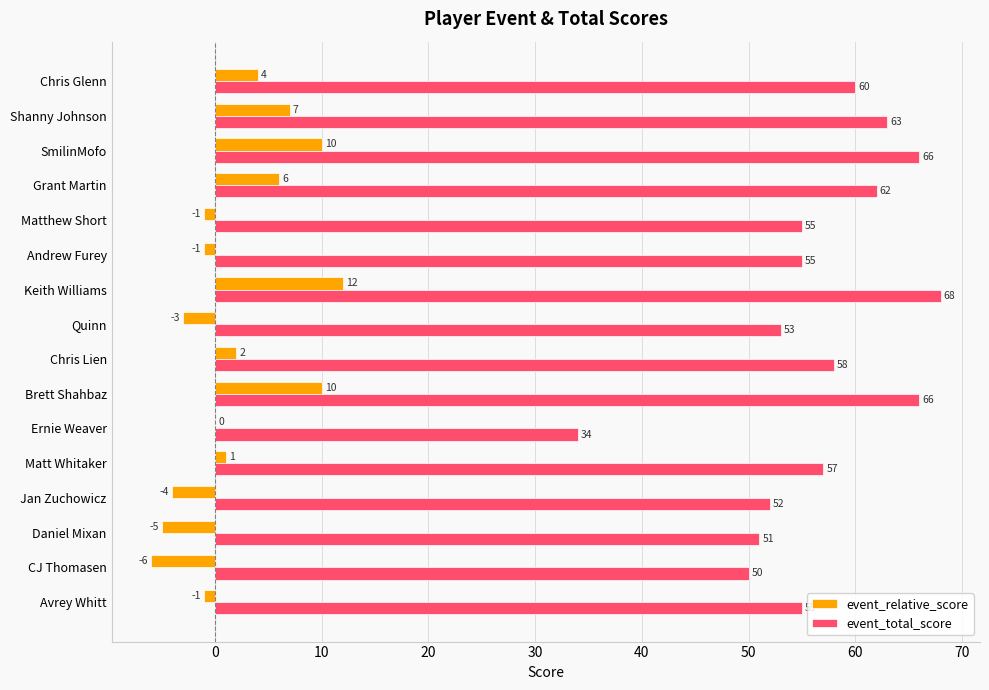

Which category has the highest value in the event_relative_score series?

Keith Williams